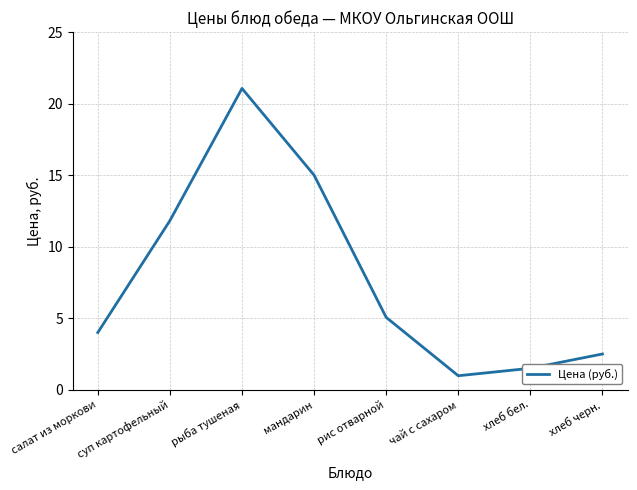

List the labels in order of value, smallest first.

чай с сахаром, хлеб бел., хлеб черн., салат из моркови, рис отварной, суп картофельный, мандарин, рыба тушеная